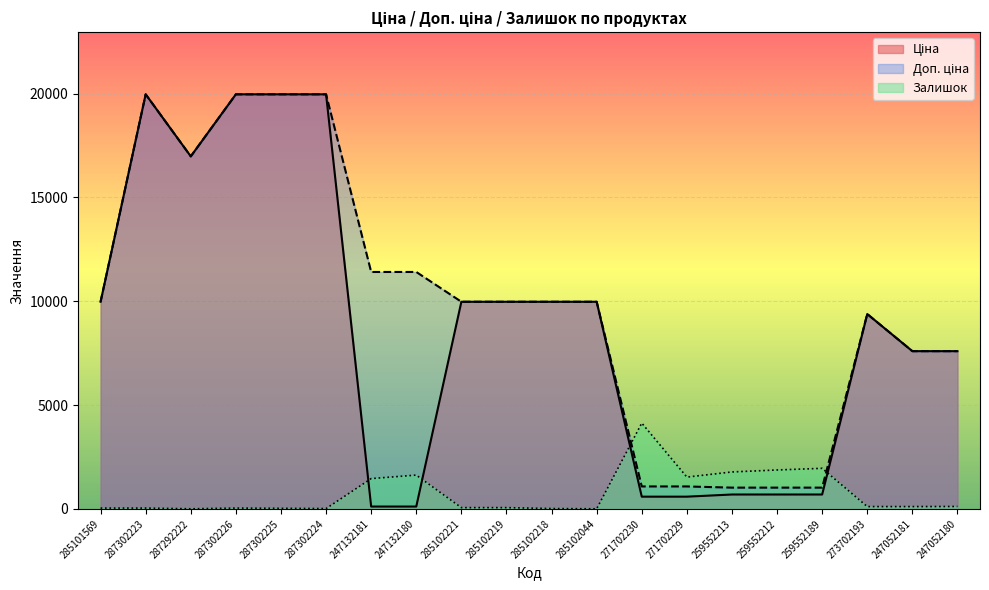

What is the label of the 5th point from the left?

287302225